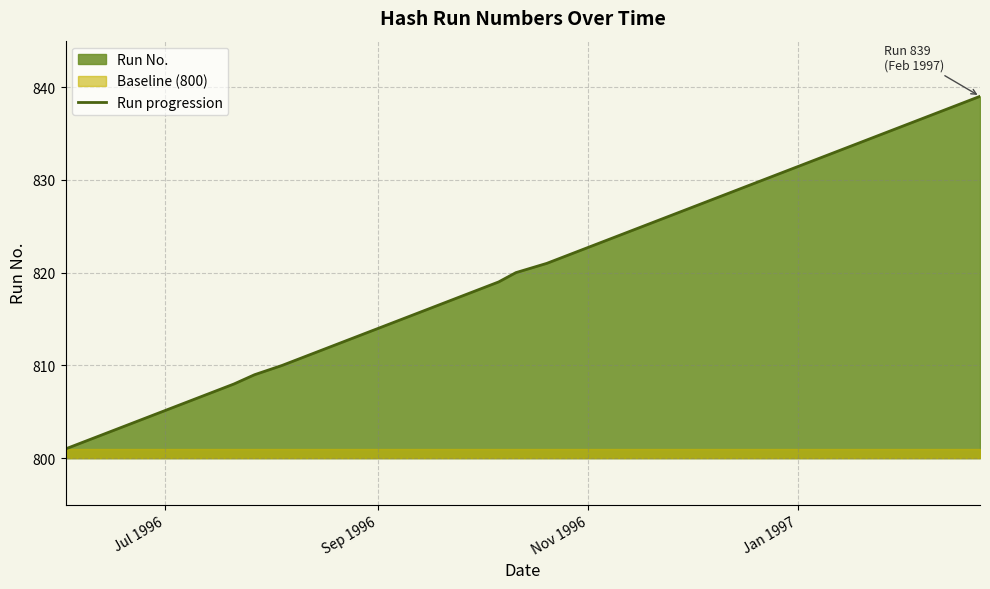

What is the lowest value of the Run progression series?

801